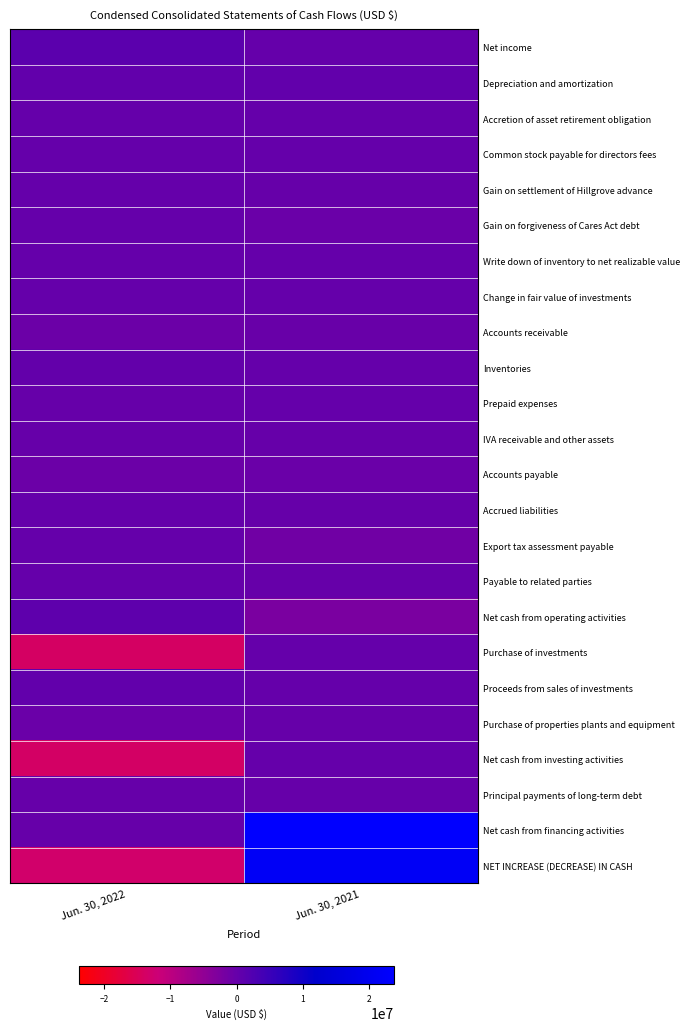

What is the maximum value shown in the chart?

23841057